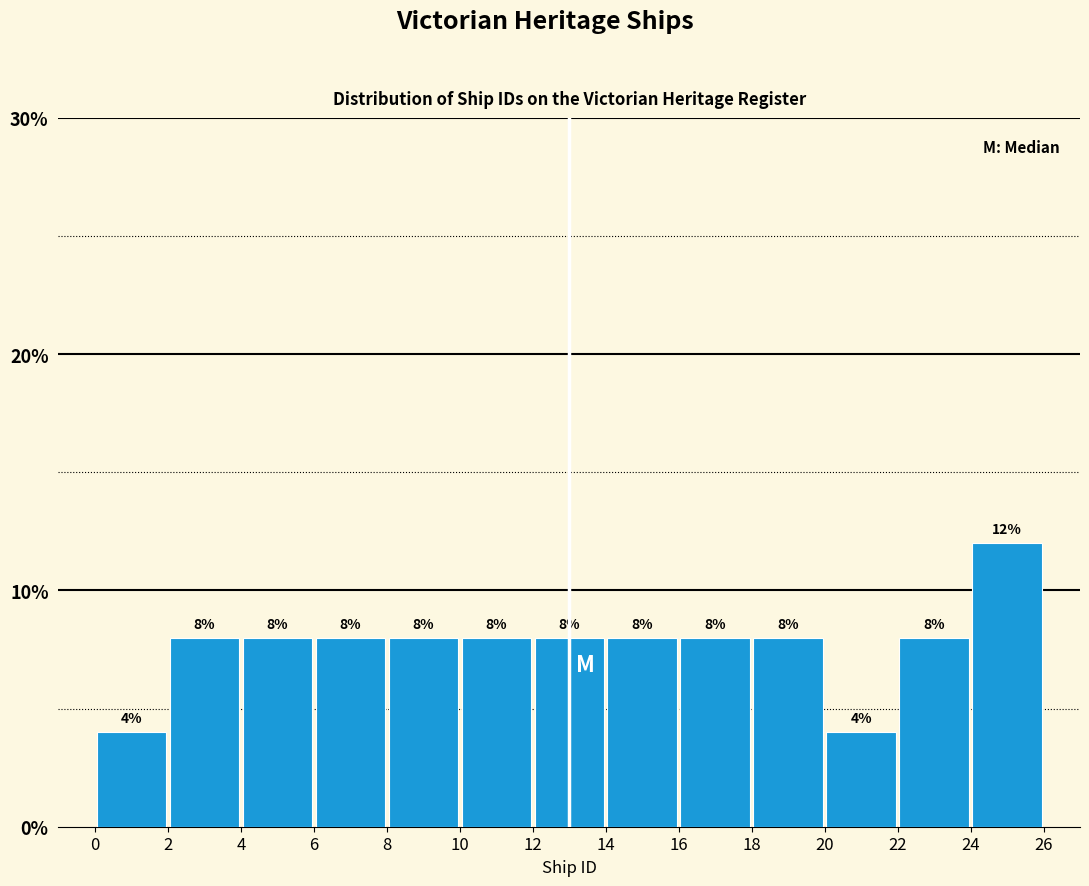

Over which range of the x-axis is the bar tallest?

24 to 26